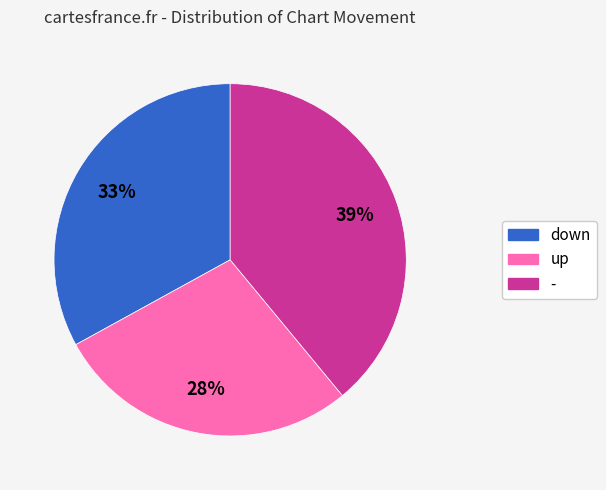

To the nearest percent, what portion does - represent?

39%